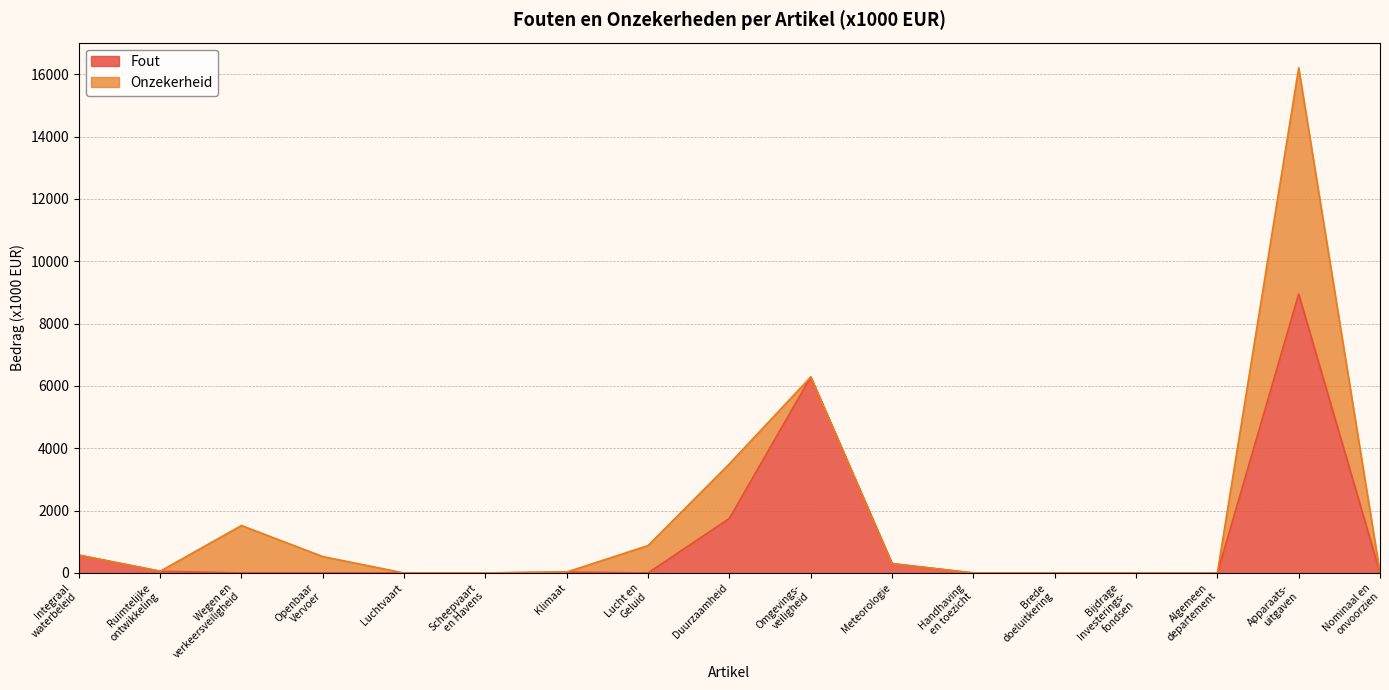

What is the highest value of the Fout series?

8949